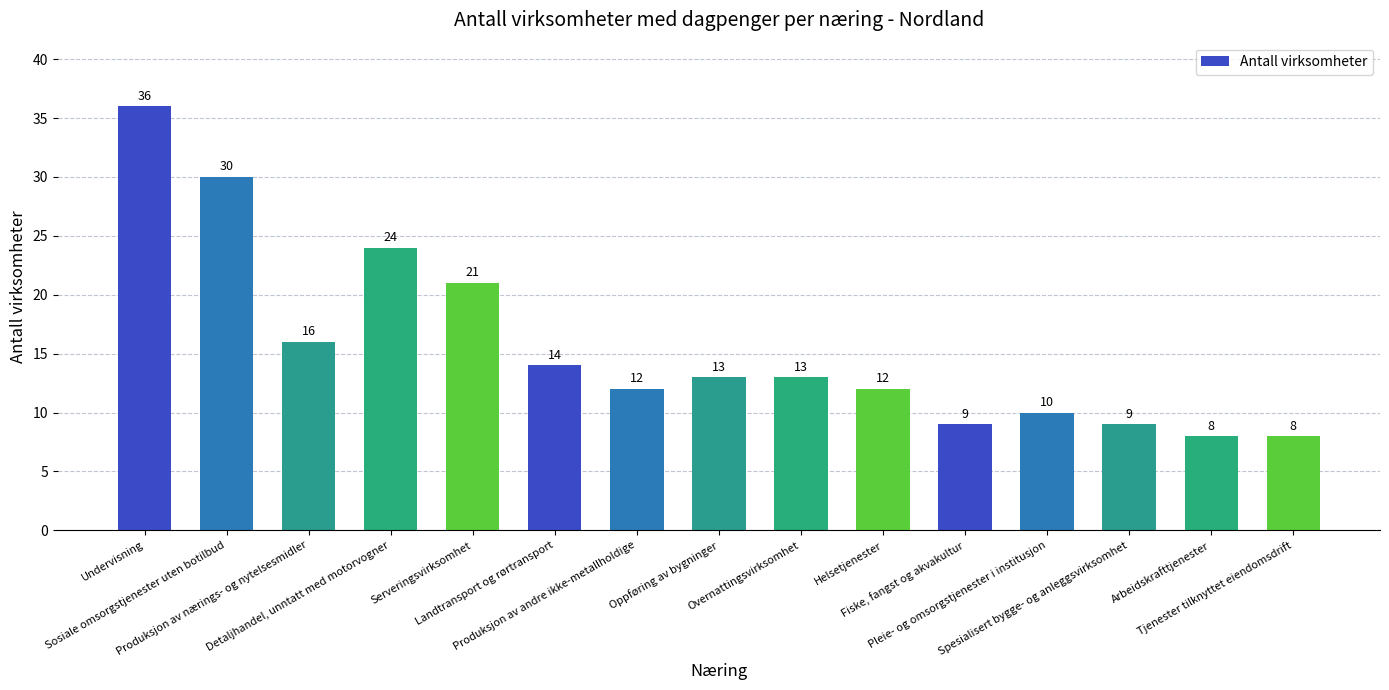

What is the label of the 15th bar from the right?

Undervisning